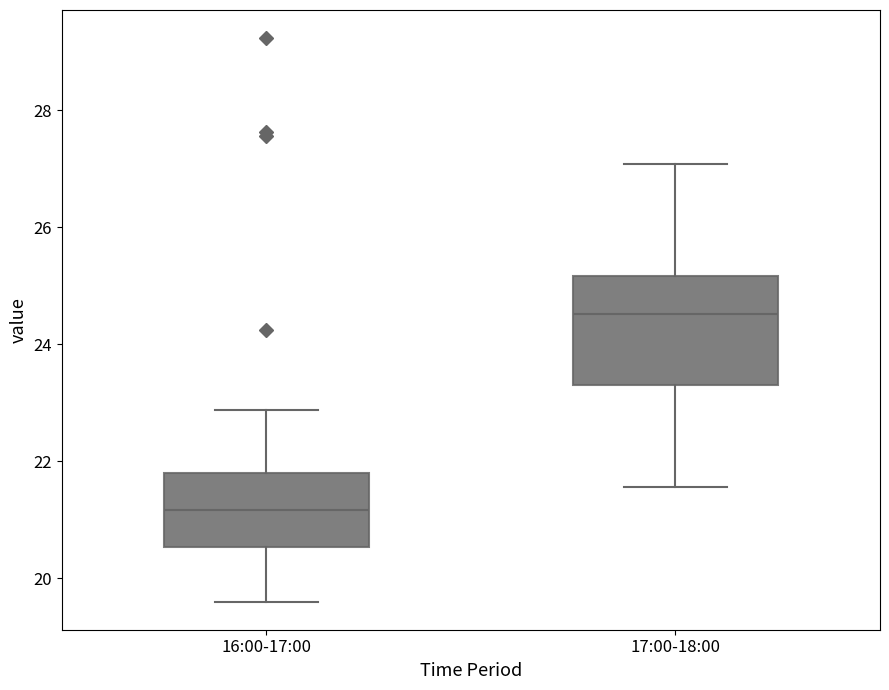

Comparing the boxes themselves (not the whiskers), which one is the tallest?

17:00-18:00